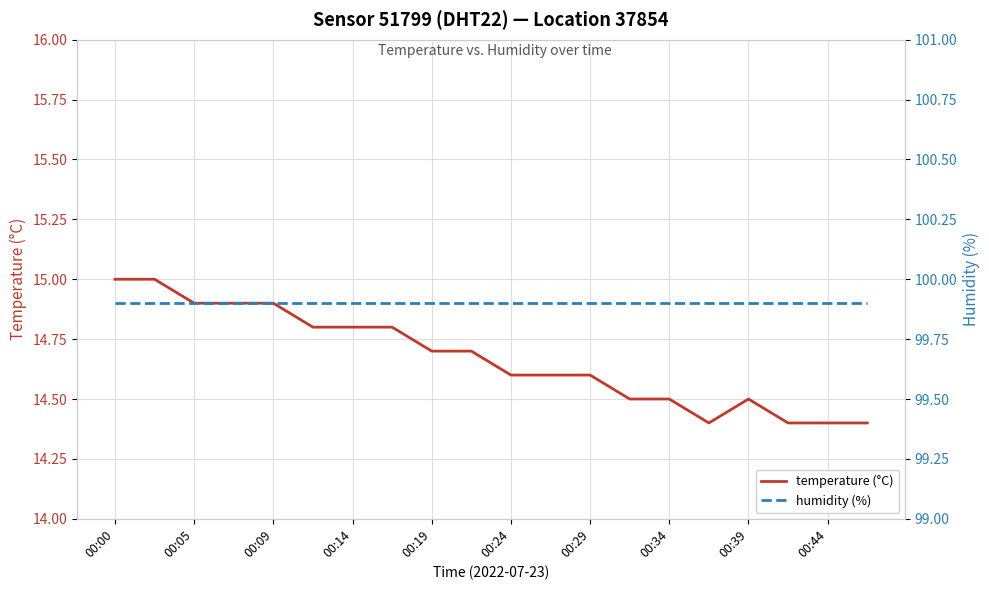

Which series has the largest total across all categories?

humidity (%)